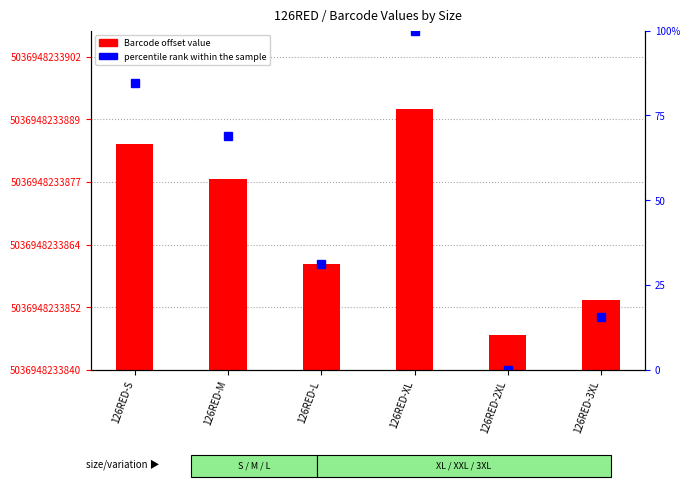

Reading right to left, extract all data points from this chart.

Barcode value (offset): 126RED-3XL=14.0	126RED-2XL=7.0	126RED-XL=52.0	126RED-L=21.0	126RED-M=38.0	126RED-S=45.0
percentile rank within the sample: 126RED-3XL=15.6	126RED-2XL=0.0	126RED-XL=100.0	126RED-L=31.1	126RED-M=68.9	126RED-S=84.4